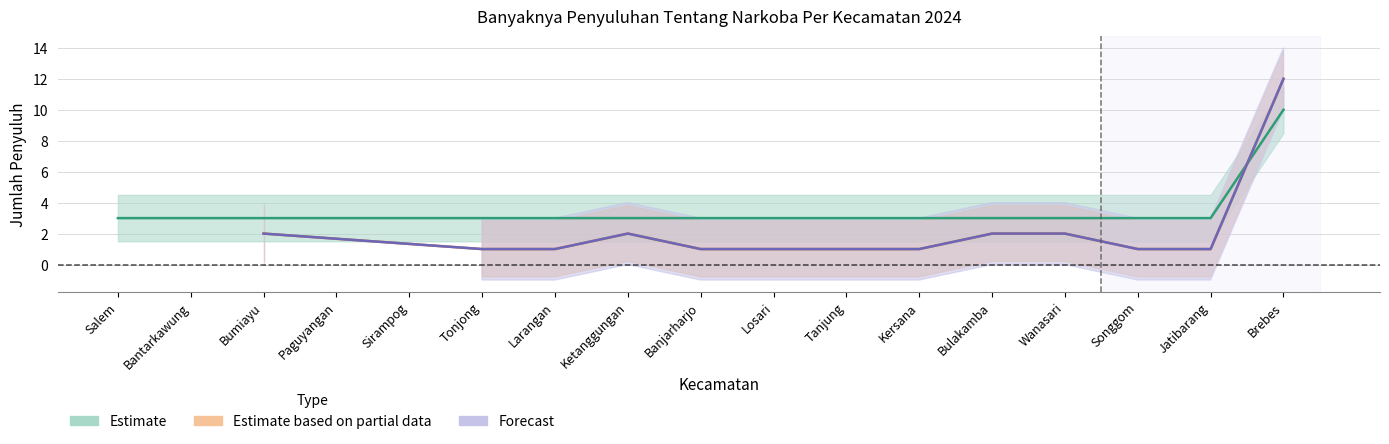

What is the label of the 1st point from the left?

Salem